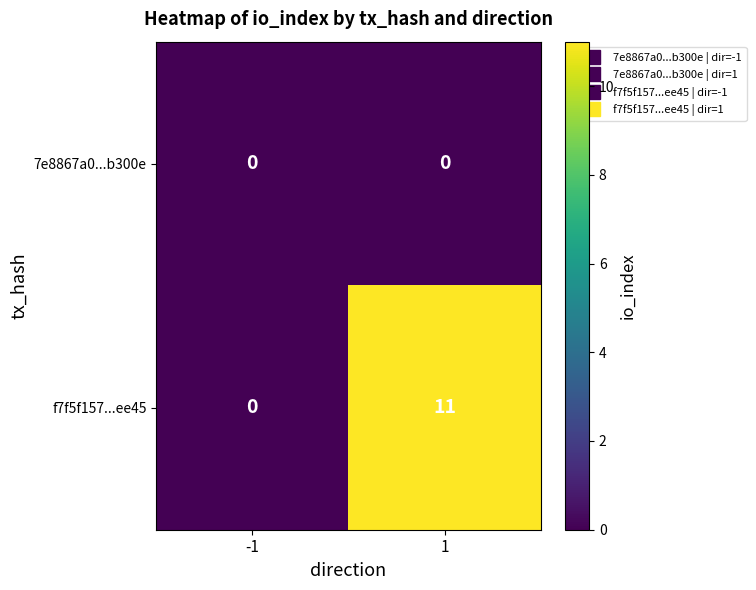

Reading left to right, extract all data points from this chart.

7e8867a0...b300e: 0	0
f7f5f157...ee45: 0	11